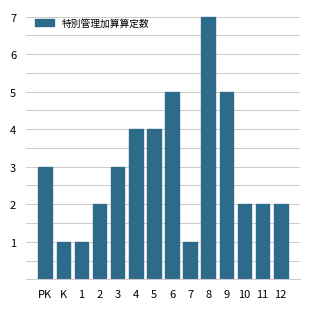

Reading left to right, what are all the values shown in this chart?

3	1	1	2	3	4	4	5	1	7	5	2	2	2